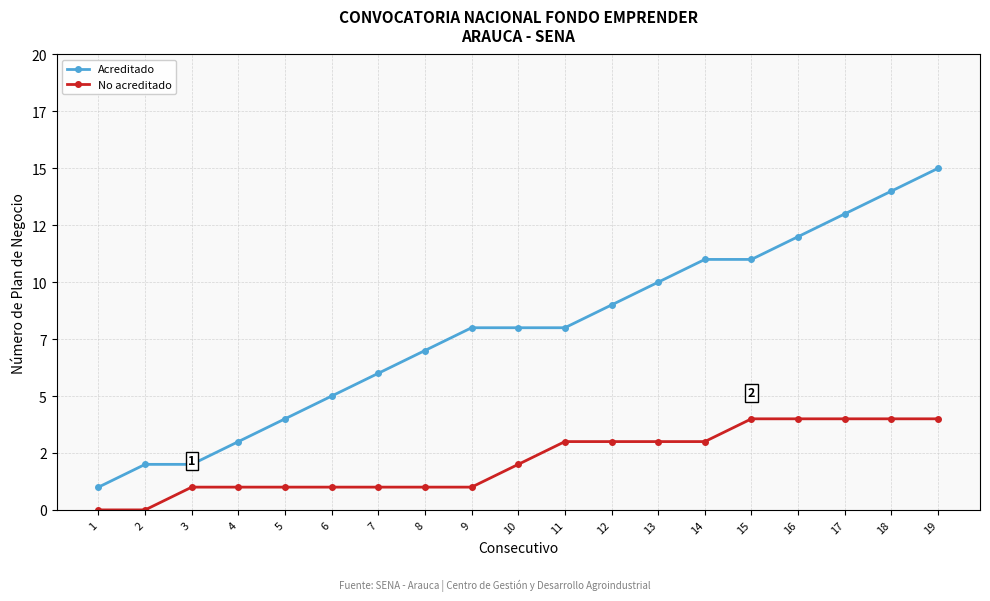

Which series has the widest spread of values?

Acreditado